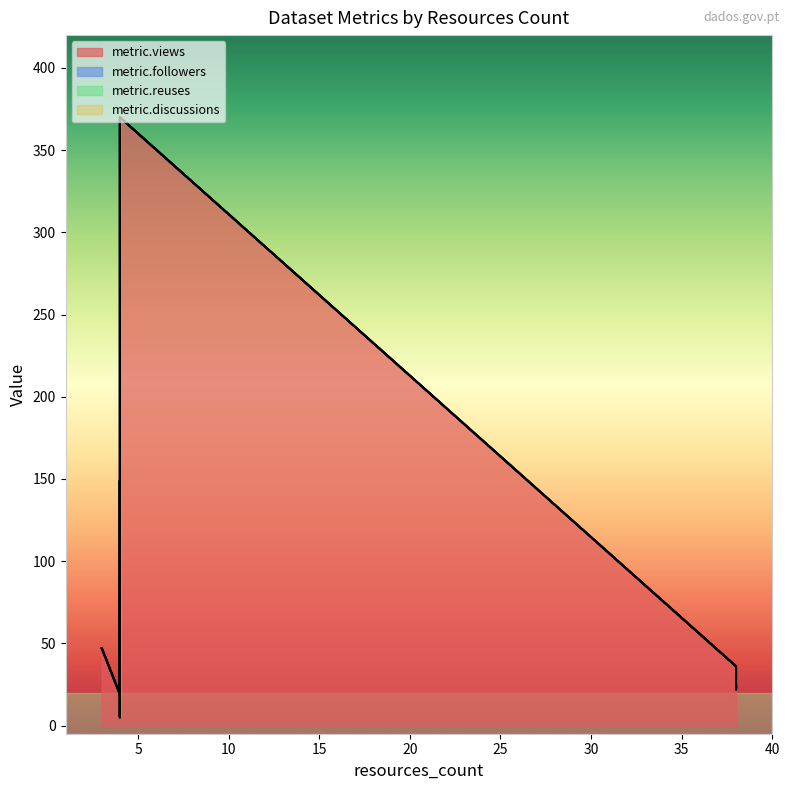

How many values in the metric.views series exceed 38?

4